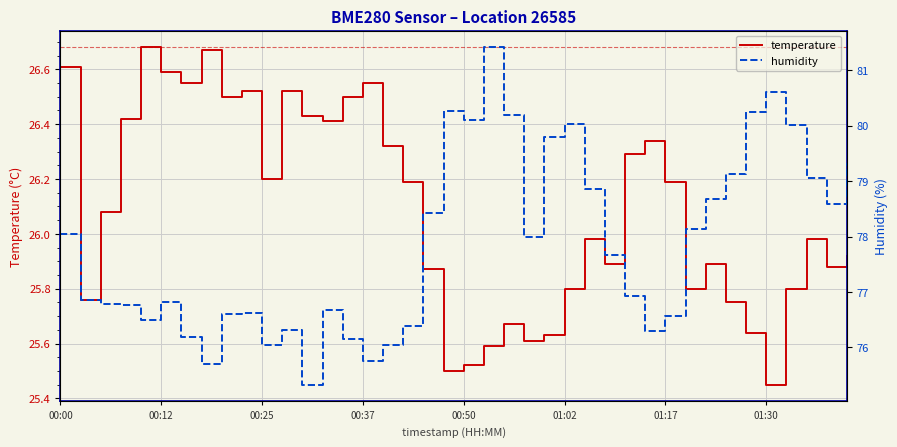

Which category has the lowest value in the temperature series?

01:30